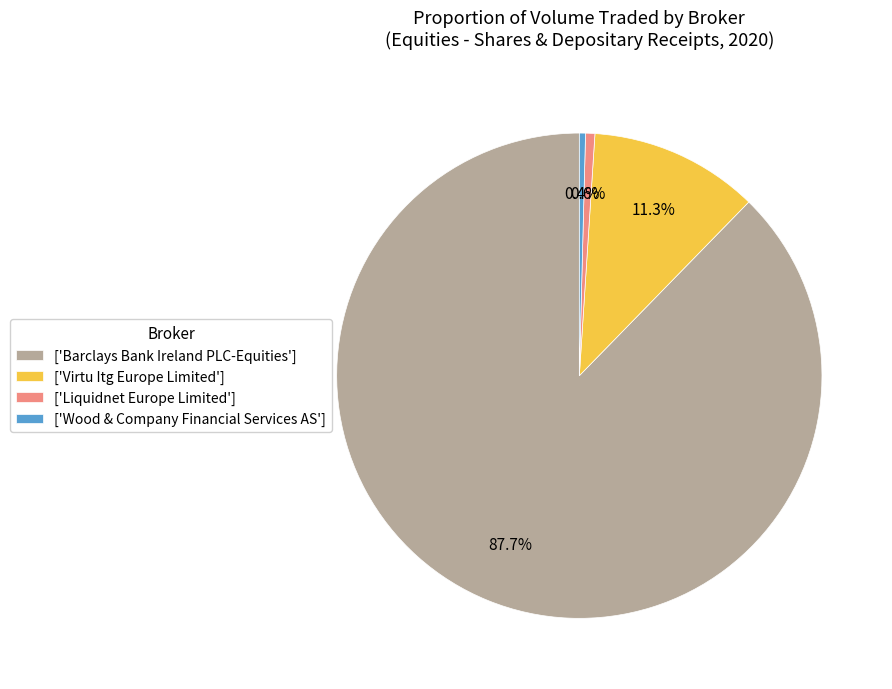

Which category has the biggest portion of the pie?

['Barclays Bank Ireland PLC-Equities']